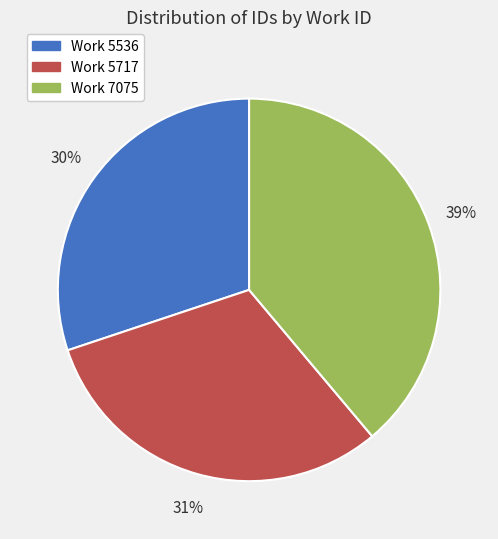

To the nearest percent, what is the average slice percentage?

33%